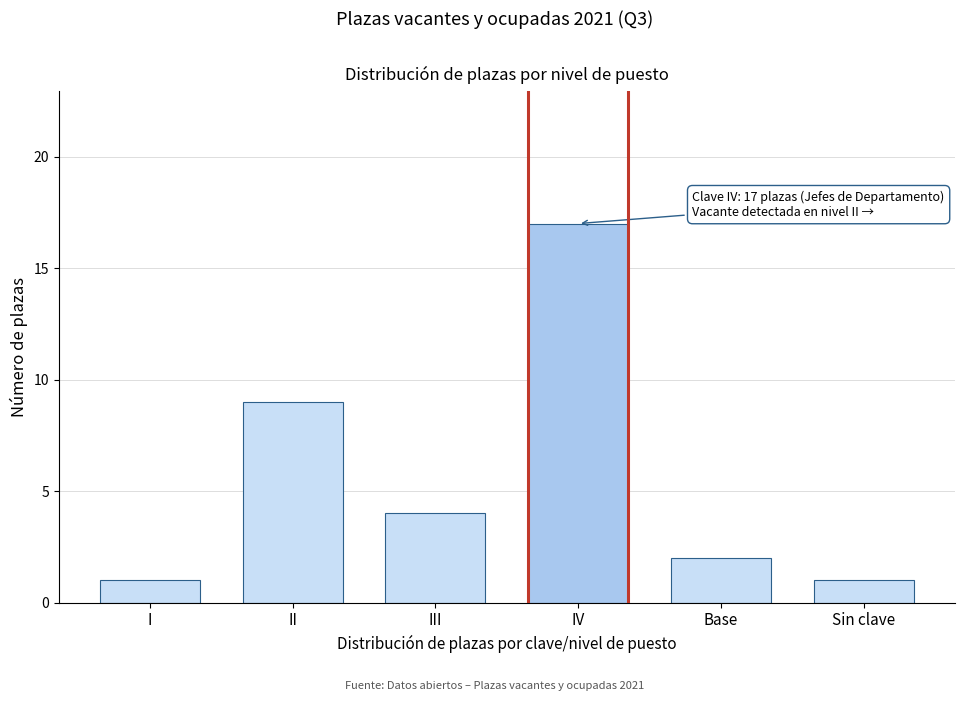

Reading left to right, list all the values displayed in this chart.

I=1	II=9	III=4	IV=17	Base=2	Sin clave=1